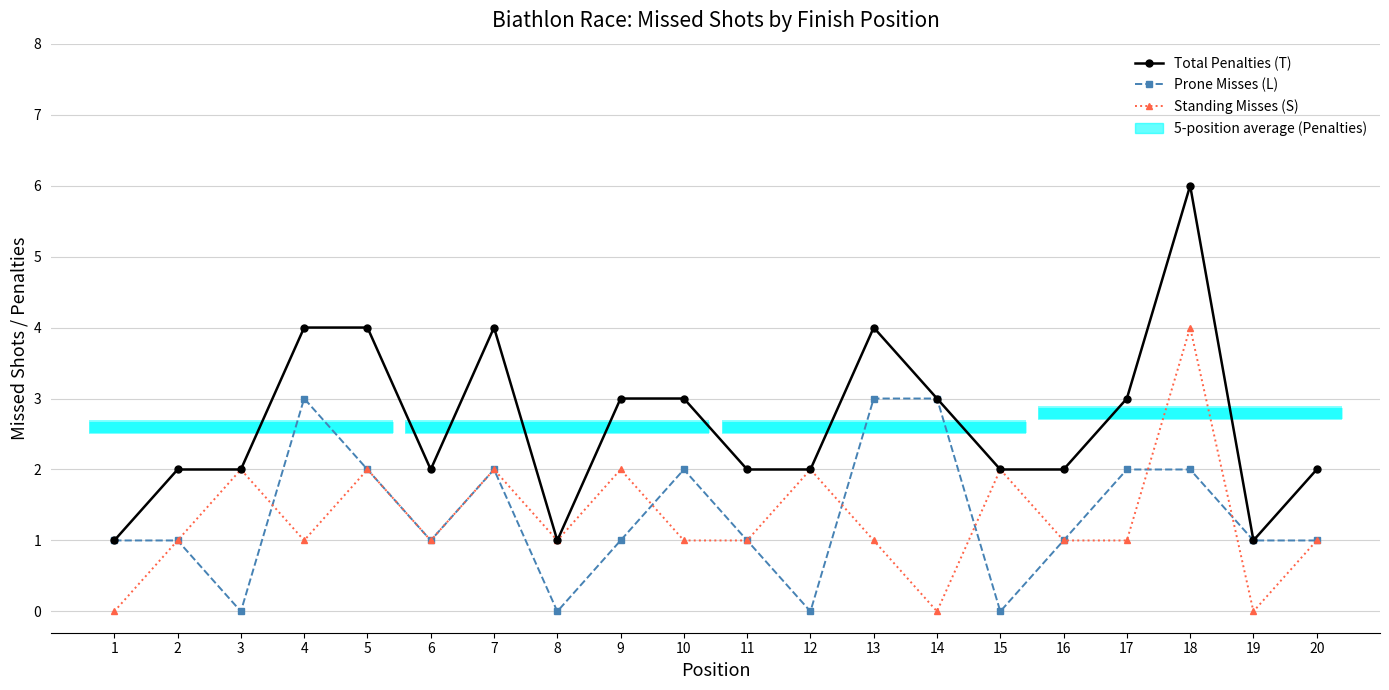

How many data points in Prone Misses (L) are above 1?

8